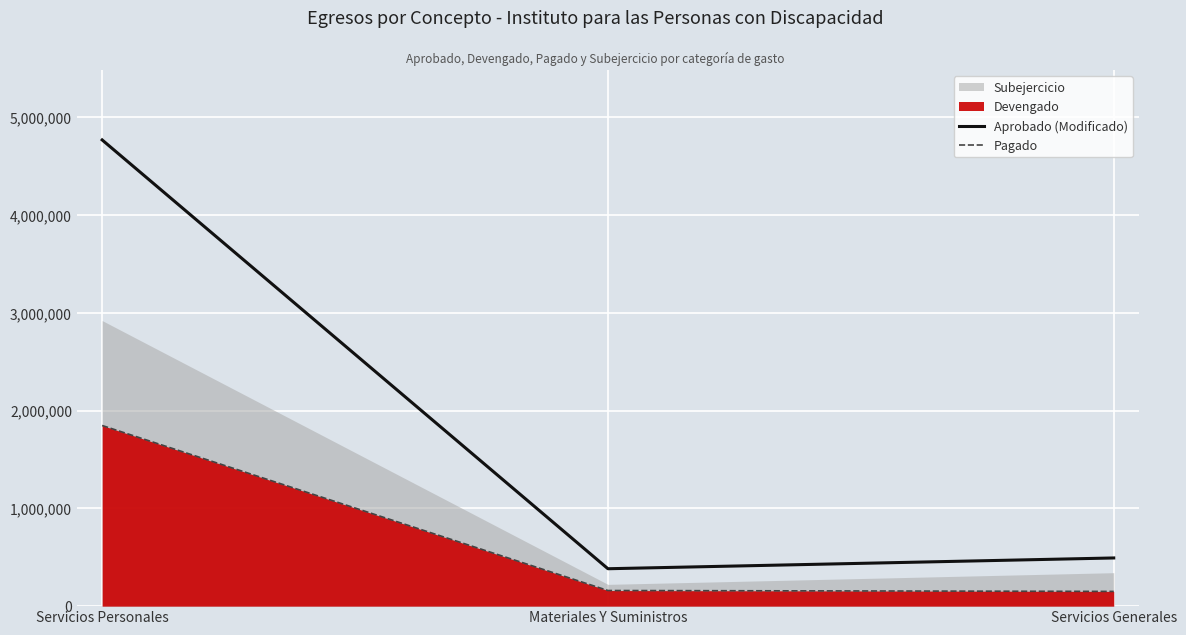

What is the label of the 1st point from the right?

Servicios Generales